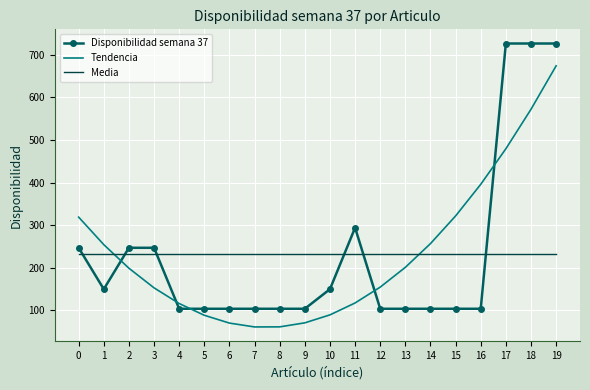

What is the average value of the Tendencia series?

232.9